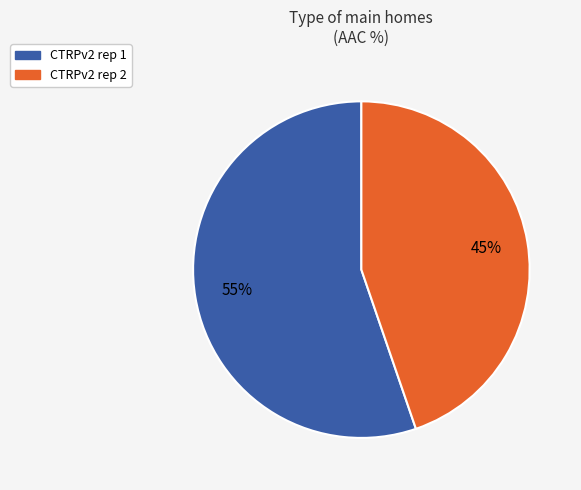

Approximately how many times larger is the value at CTRPv2 rep 2 compared to CTRPv2 rep 1?

0.8